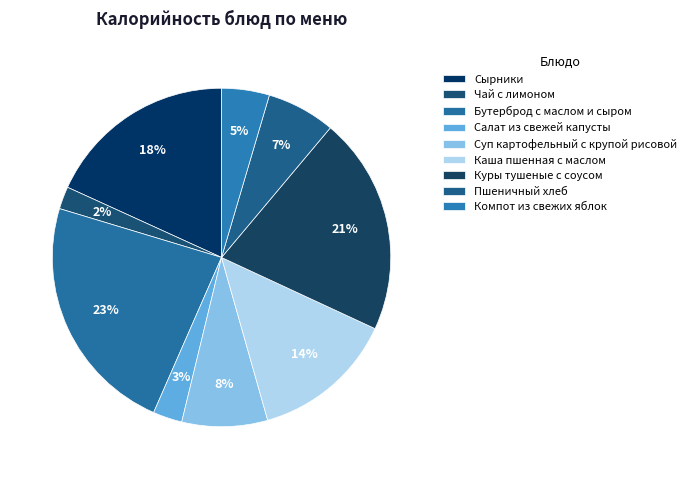

Is there a majority slice in this chart?

No